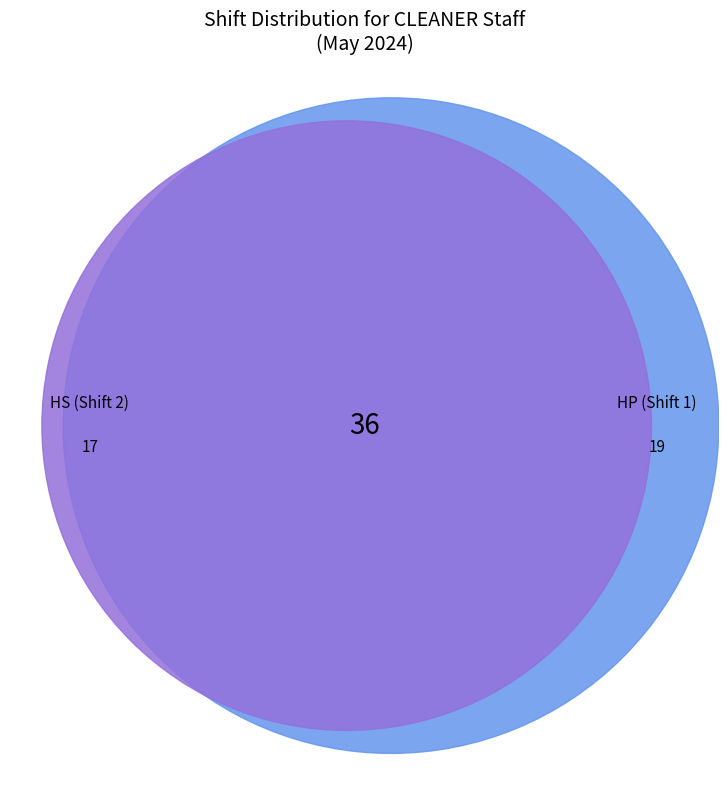

True or false: OFF accounts for 30% of the total.

False